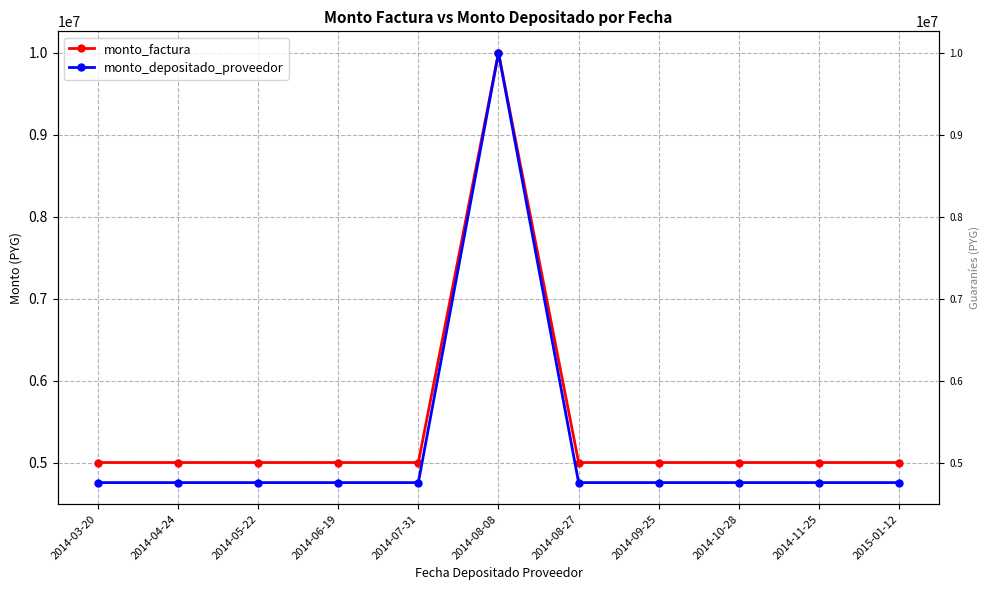

How many interior local peaks does the monto_depositado_proveedor series have?

1